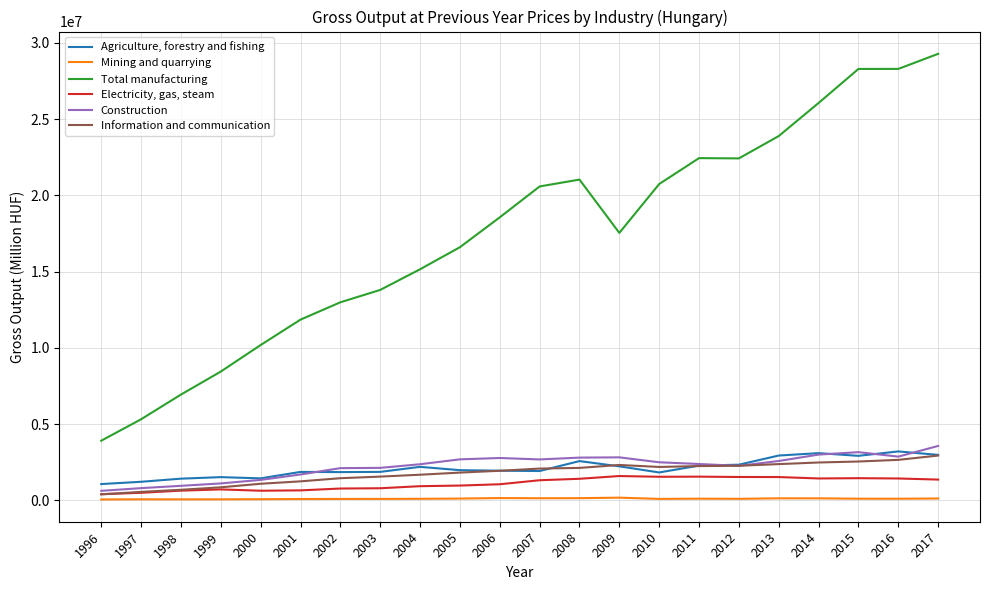

True or false: Construction and Total manufacturing intersect in this chart.

False